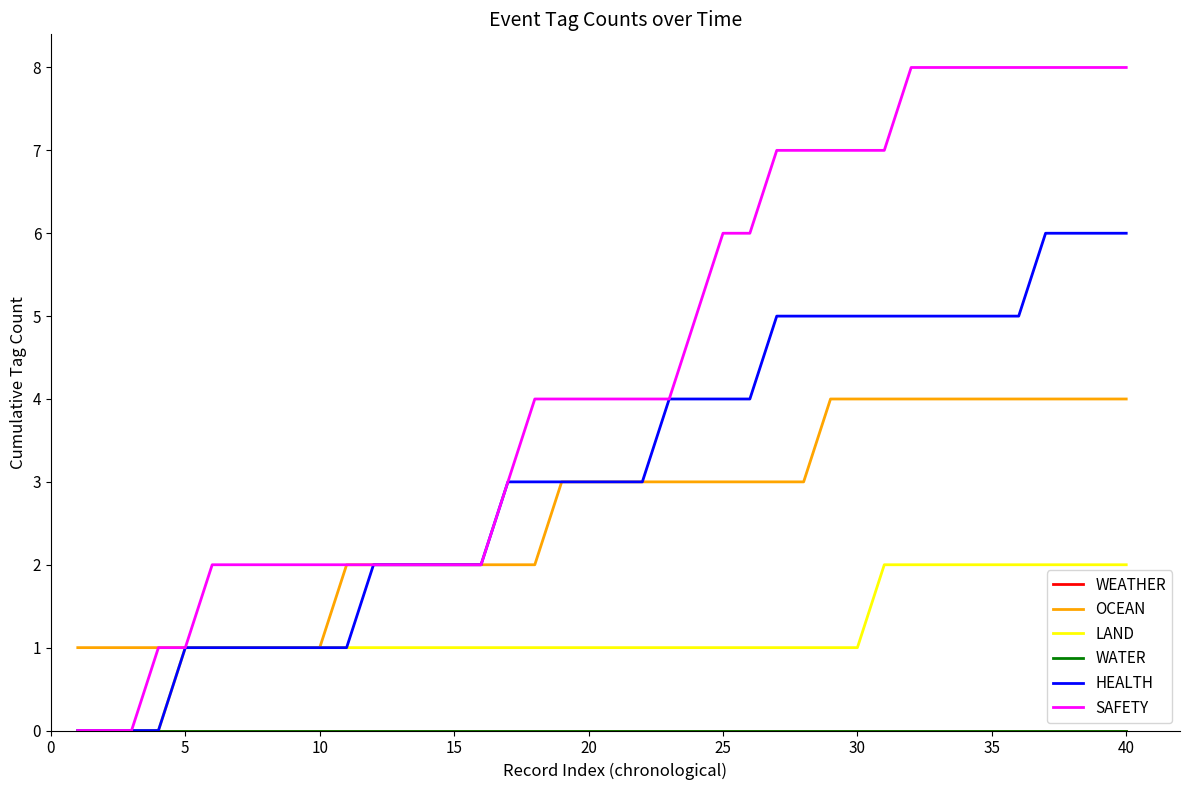

True or false: SAFETY has more than 0 interior local peaks.

False